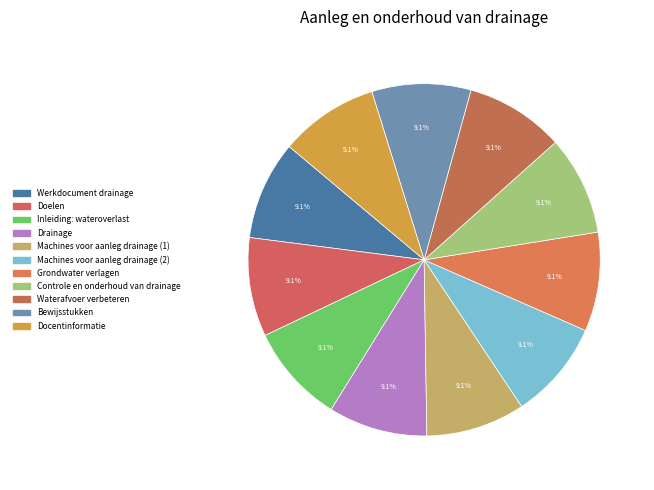

Rank the categories by value from lowest to highest.

Werkdocument drainage, Doelen, Inleiding: wateroverlast, Bewijsstukken, Docentinformatie, Drainage, Machines voor aanleg drainage (1), Machines voor aanleg drainage (2), Grondwater verlagen, Controle en onderhoud van drainage, Waterafvoer verbeteren